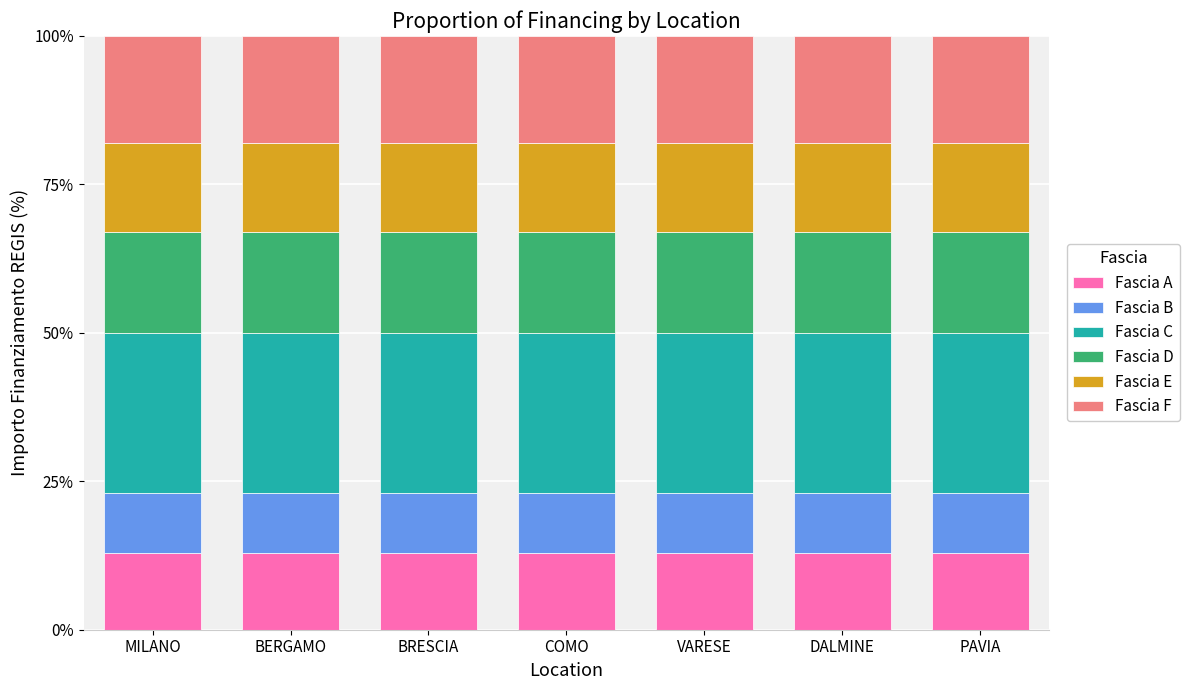

The value of Fascia A at MILANO is 13. True or false?

True